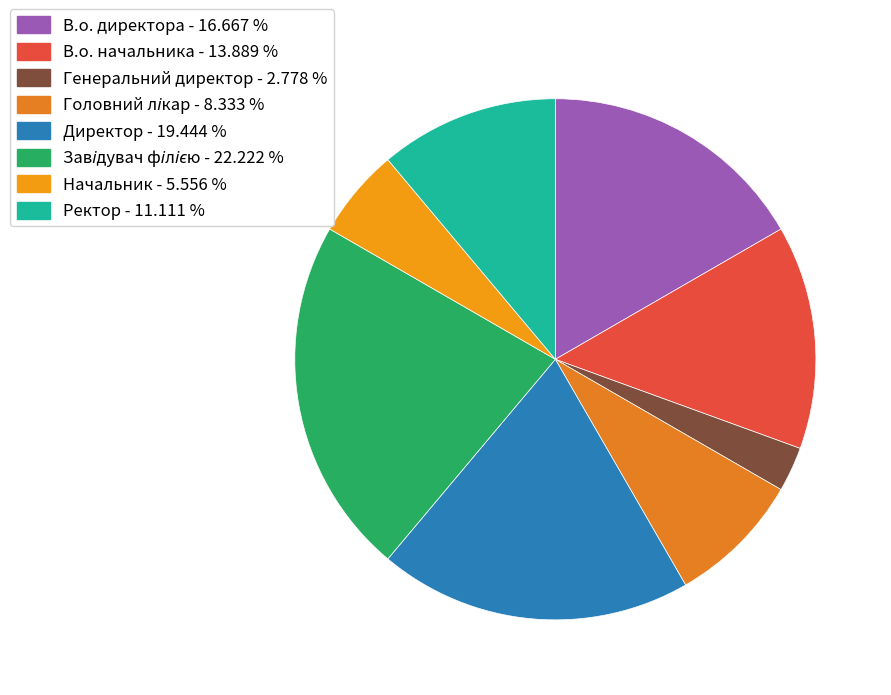

How many segments does this pie chart have?

8